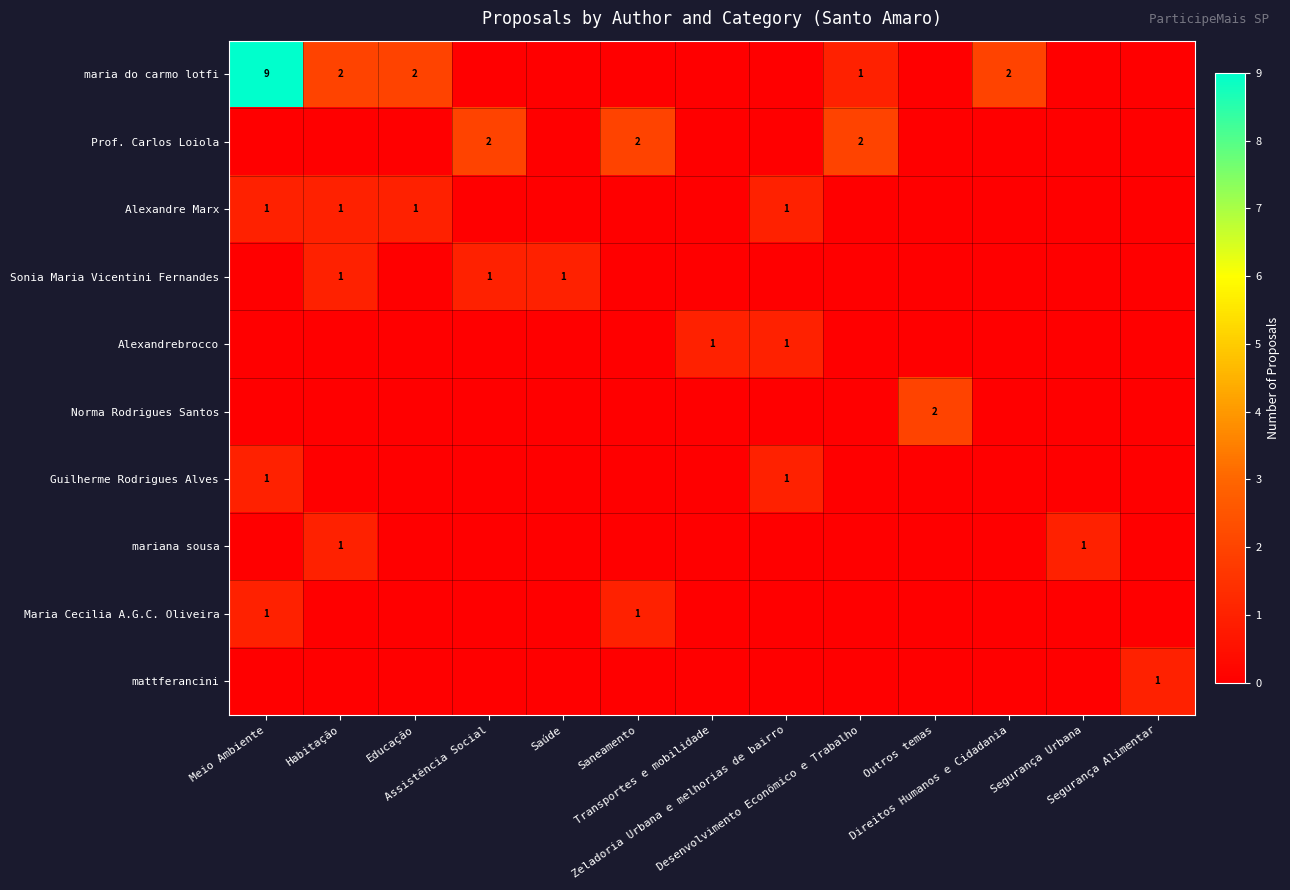

Rank the series at Transportes e mobilidade from highest to lowest value.

Alexandrebrocco, maria do carmo lotfi, Prof. Carlos Loiola, Alexandre Marx, Sonia Maria Vicentini Fernandes, Norma Rodrigues Santos, Guilherme Rodrigues Alves, mariana sousa, Maria Cecilia A.G.C. Oliveira, mattferancini